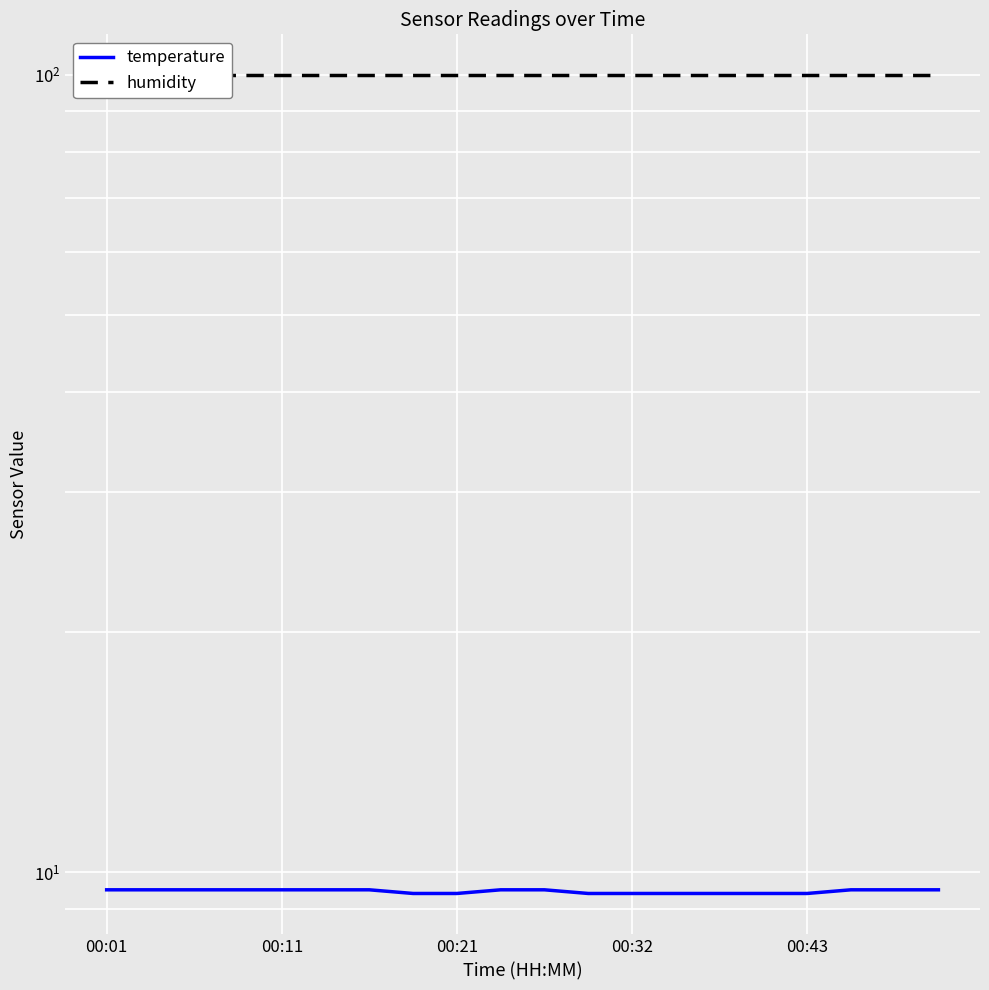

What position from the left is 13?

14